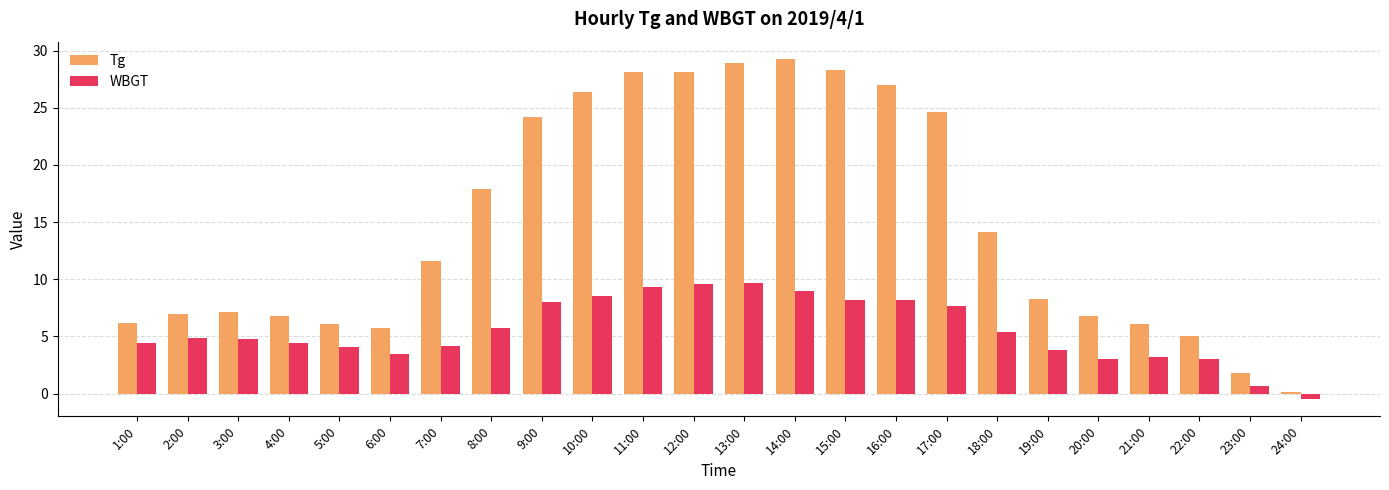

How many data points in Tg are less than 11?

12